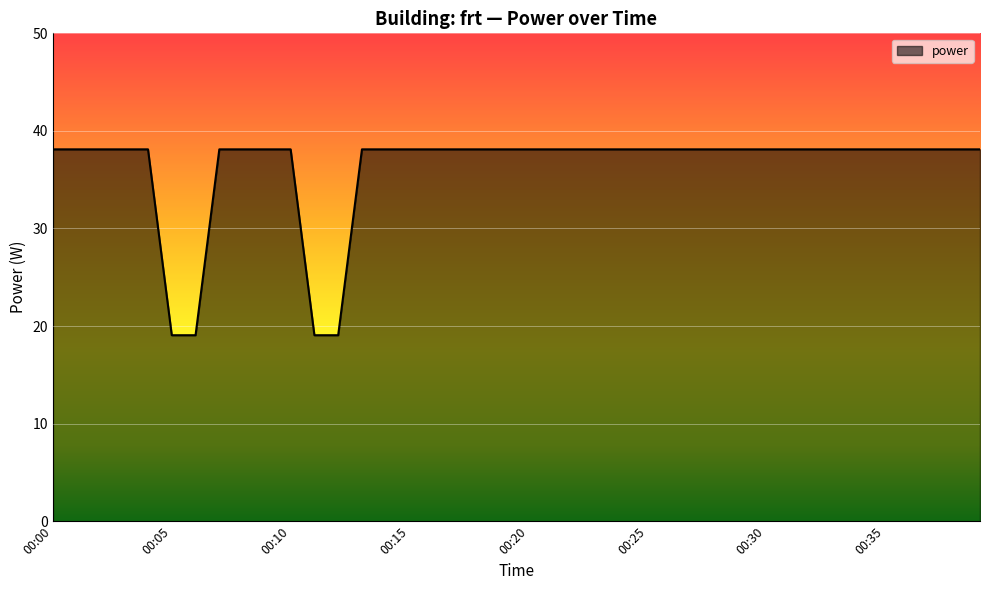

What is the maximum value shown in the chart?

38.1